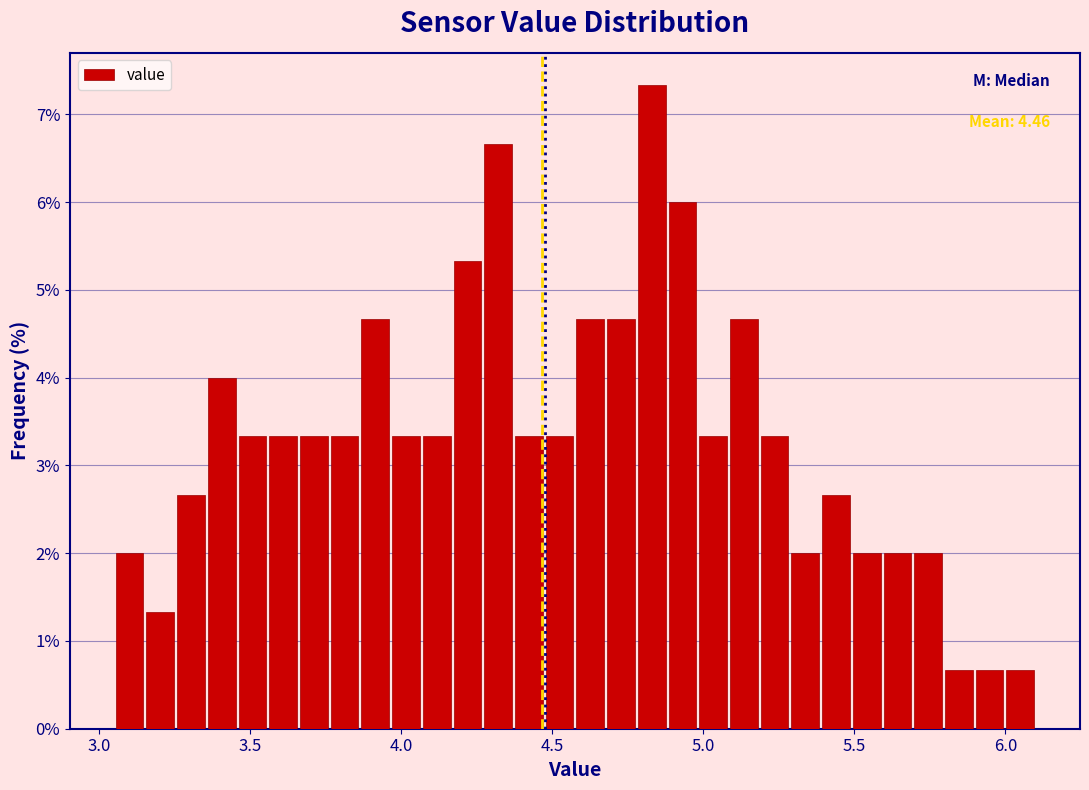

Around what value on the x-axis is the tallest bar? Give the approximate position of its centre, as read against the axis.

4.85